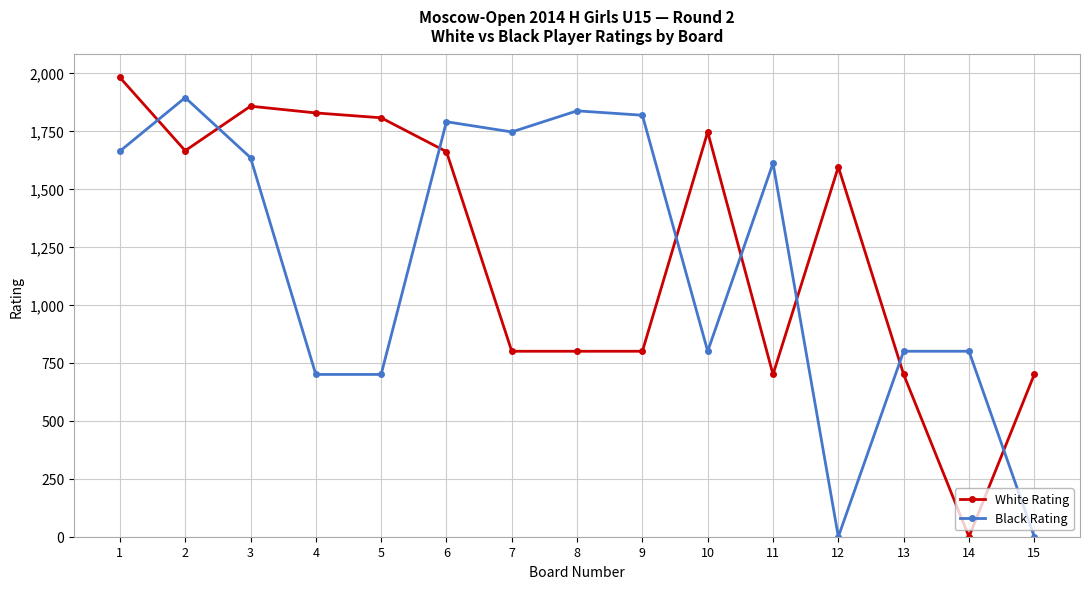

Which category has the highest value across all series?

1